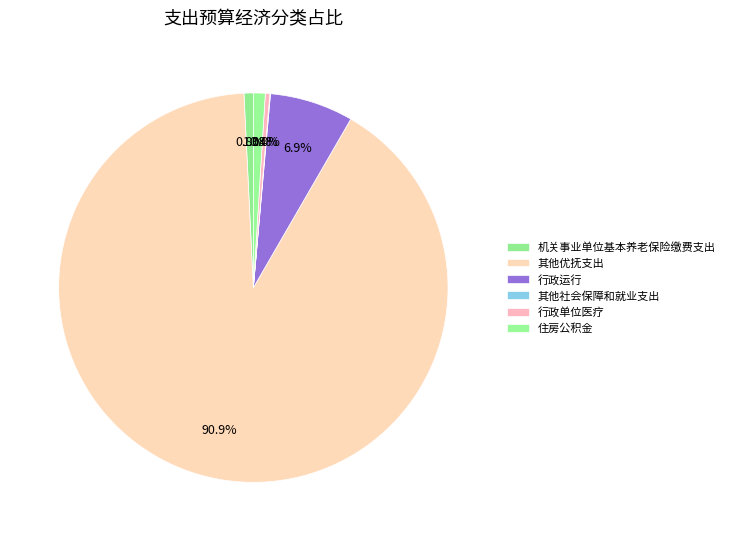

The 行政单位医疗 slice represents 1% of the pie. True or false?

False